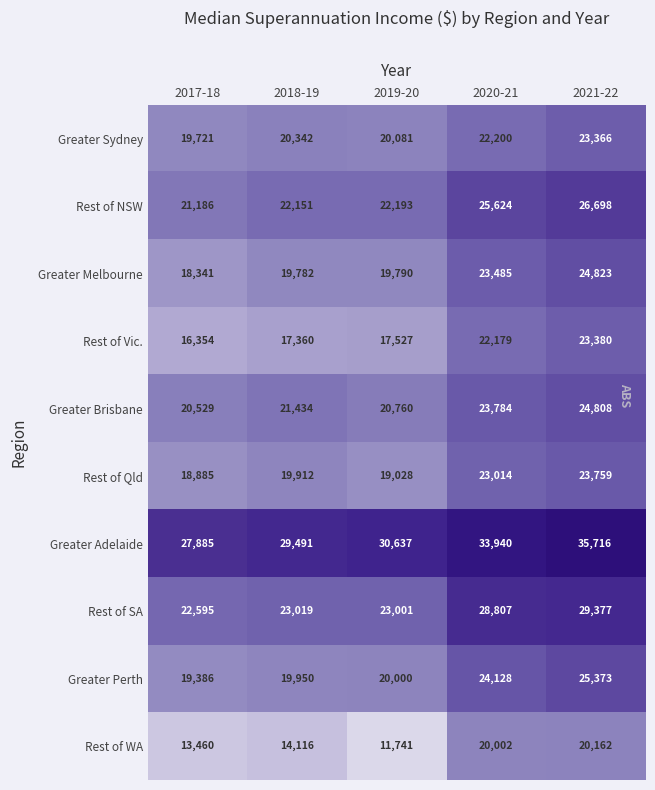

Where is Rest of WA nearest to the value 15951?

2018-19